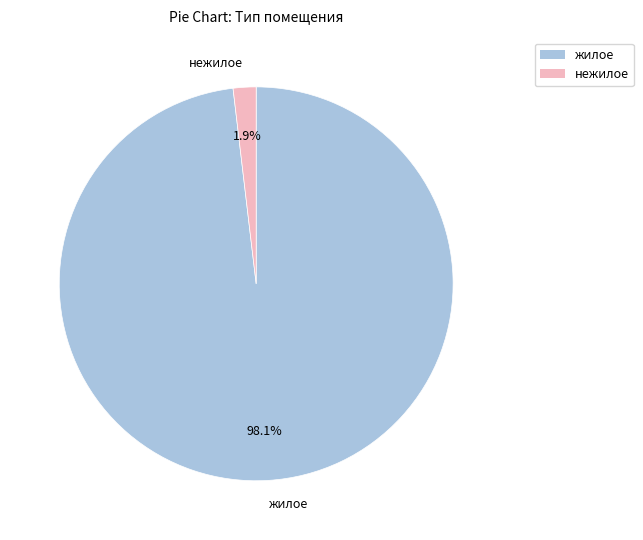

True or false: жилое accounts for 88% of the total.

False